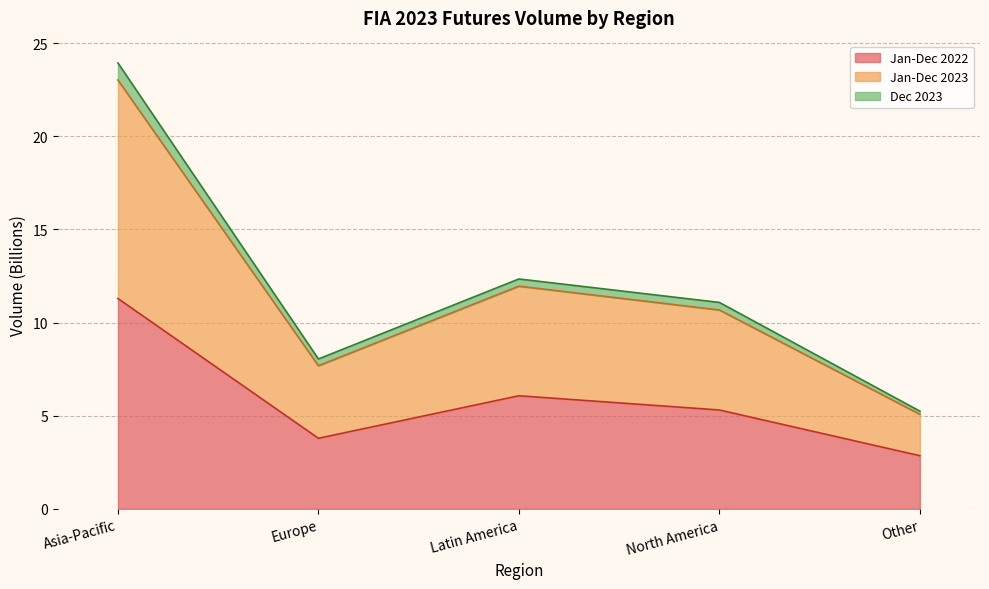

What is the value of the Dec 2023 point at the 1st from the left?

23.0